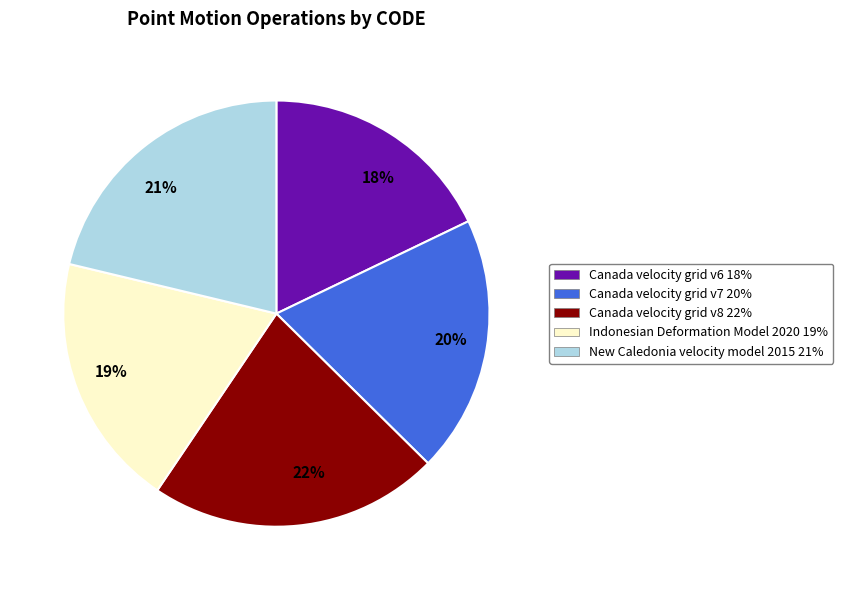

What is the ratio of the value at 18% to the value at 19%?

0.9